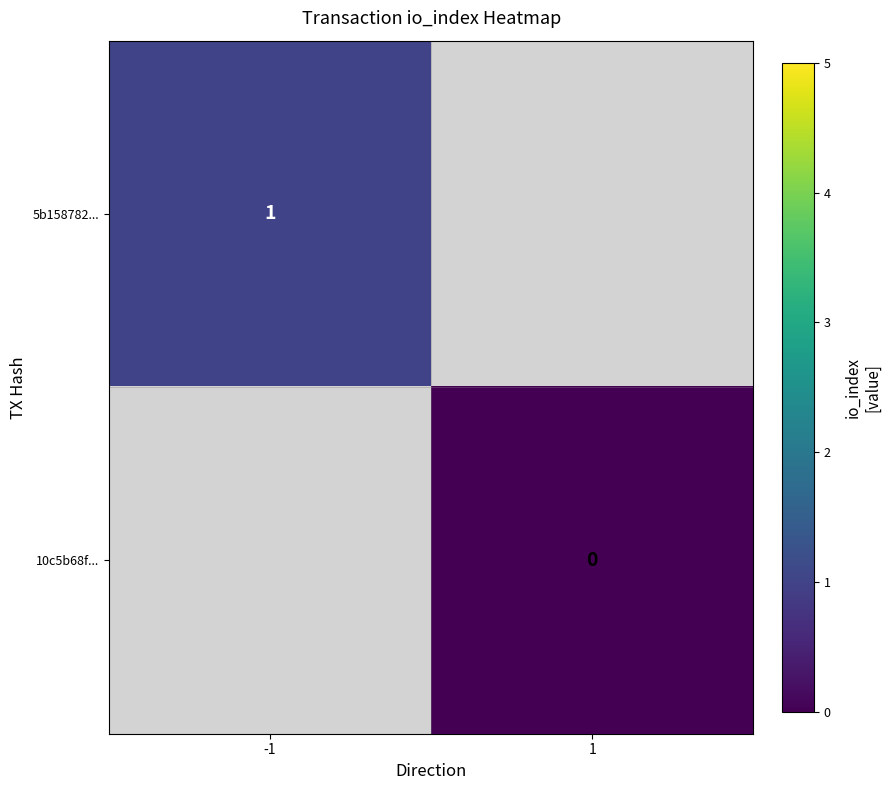

At which label does 10c5b68f... reach its peak?

-1